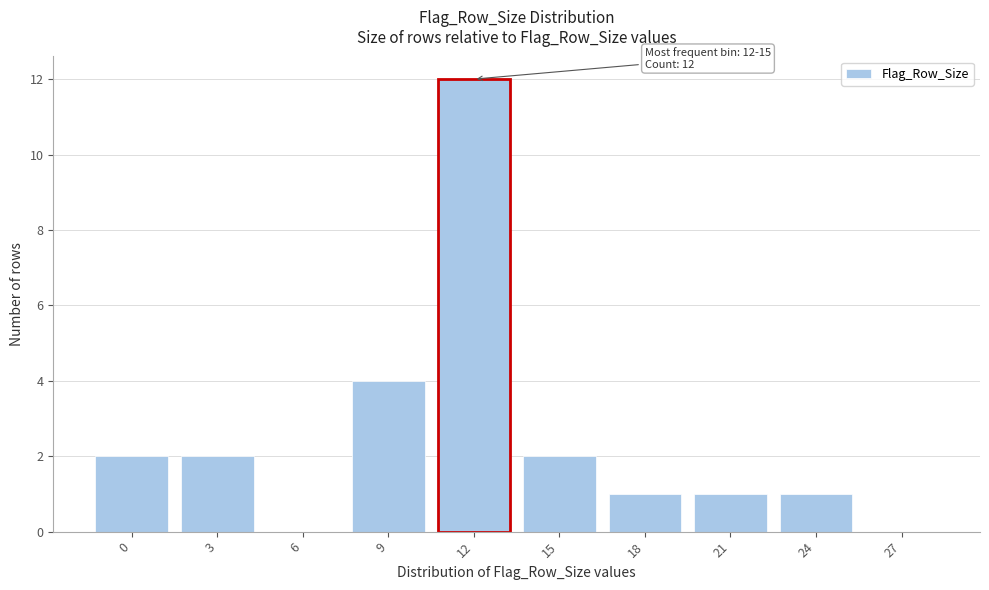

Reading left to right, transcribe all the data shown in this chart.

0=2	3=2	6=0	9=4	12=12	15=2	18=1	21=1	24=1	27=0